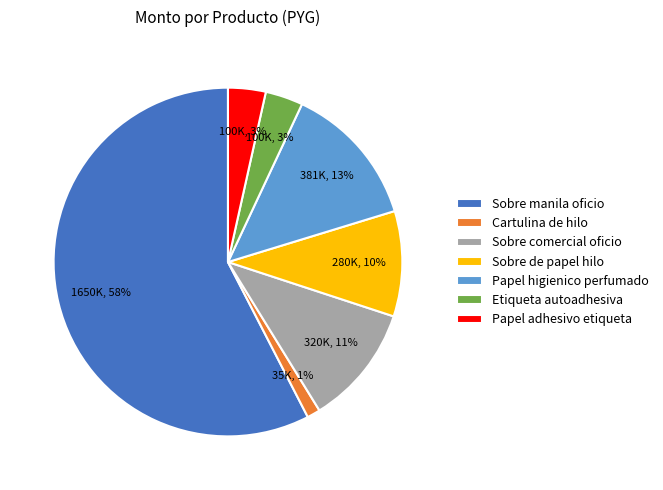

Is the sum of Cartulina de hilo and Sobre de papel hilo greater than half?

No